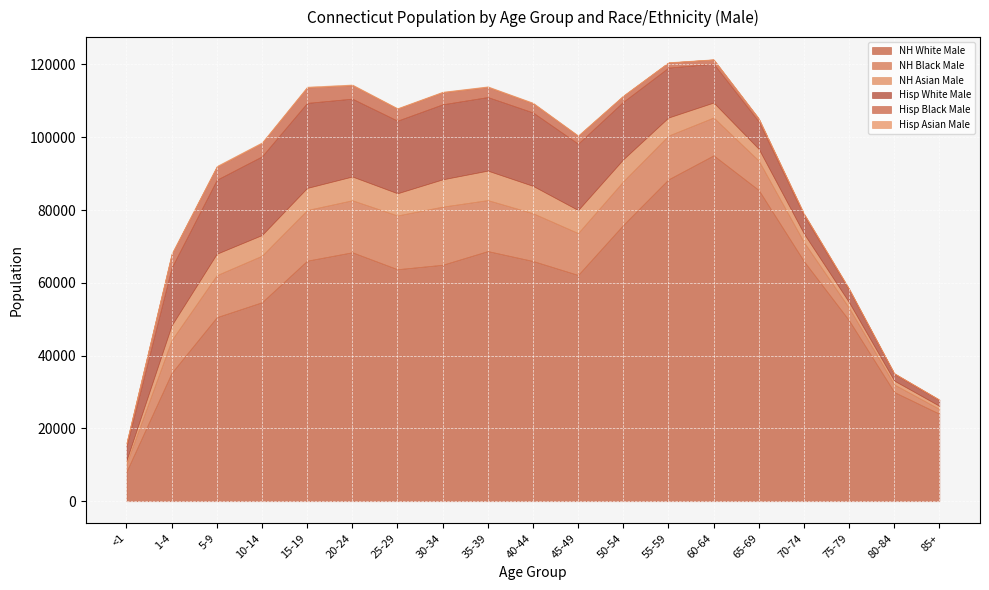

Reading left to right, transcribe all the data shown in this chart.

NH White Male: 8144	35261	50571	54671	66091	68406	63749	64968	68733	66007	62174	75922	88435	95037	85504	65970	49698	30005	24036
NH Black Male: 2185	9006	11541	12790	13919	14284	14763	15974	14004	13130	11506	11979	12023	10395	8077	5236	3451	2078	1324
NH Asian Male: 863	4050	5887	5676	6062	6528	6098	7492	8096	7510	6315	6042	4958	4105	3232	2342	1515	1048	844
Hisp White Male: 3836	15856	20338	21615	23373	21389	19952	20621	20220	20178	18246	15812	13719	10699	7538	4999	3438	1876	1567
Hisp Black Male: 940	3671	3548	3634	4211	3680	3264	3289	2742	2499	2120	1595	1389	1131	808	484	276	151	134
Hisp Asian Male: 44	227	244	228	247	215	174	177	201	191	167	141	94	76	48	30	28	14	4